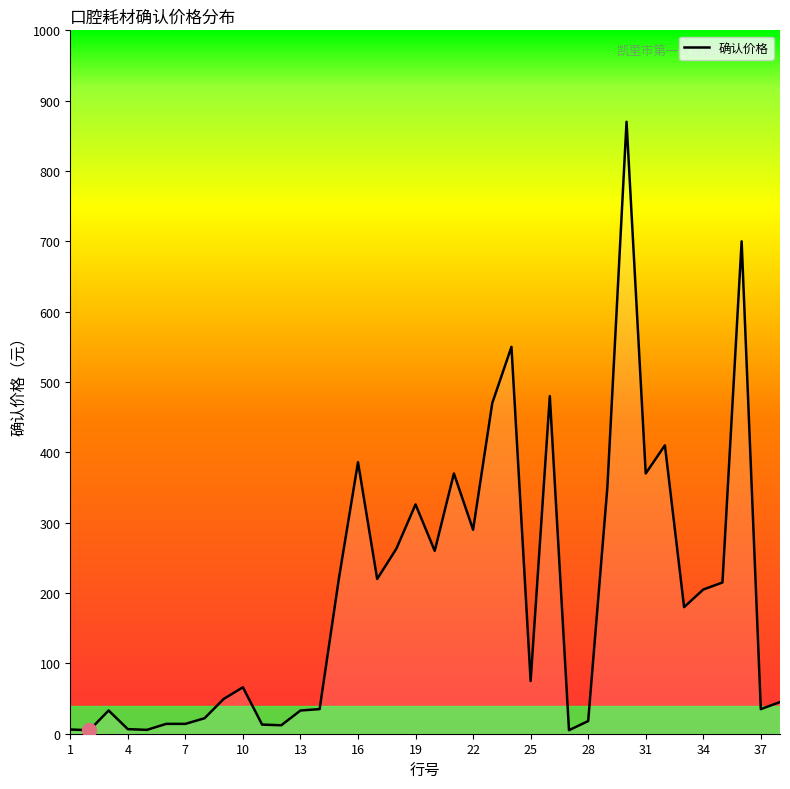

What is the difference between the maximum and minimum values?

865.0